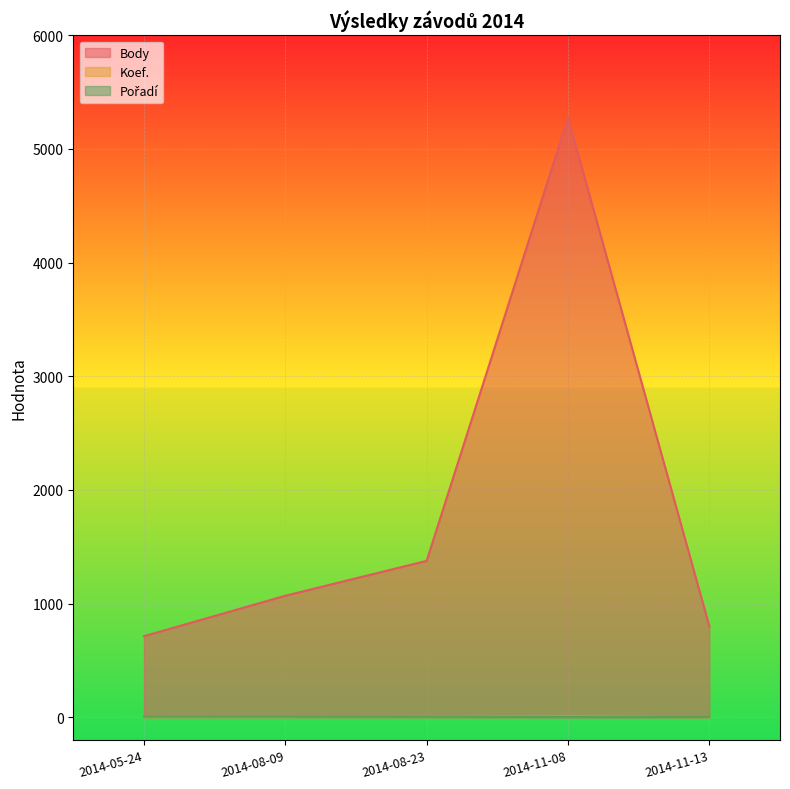

How many Pořadí values are between 2 and 5?

5